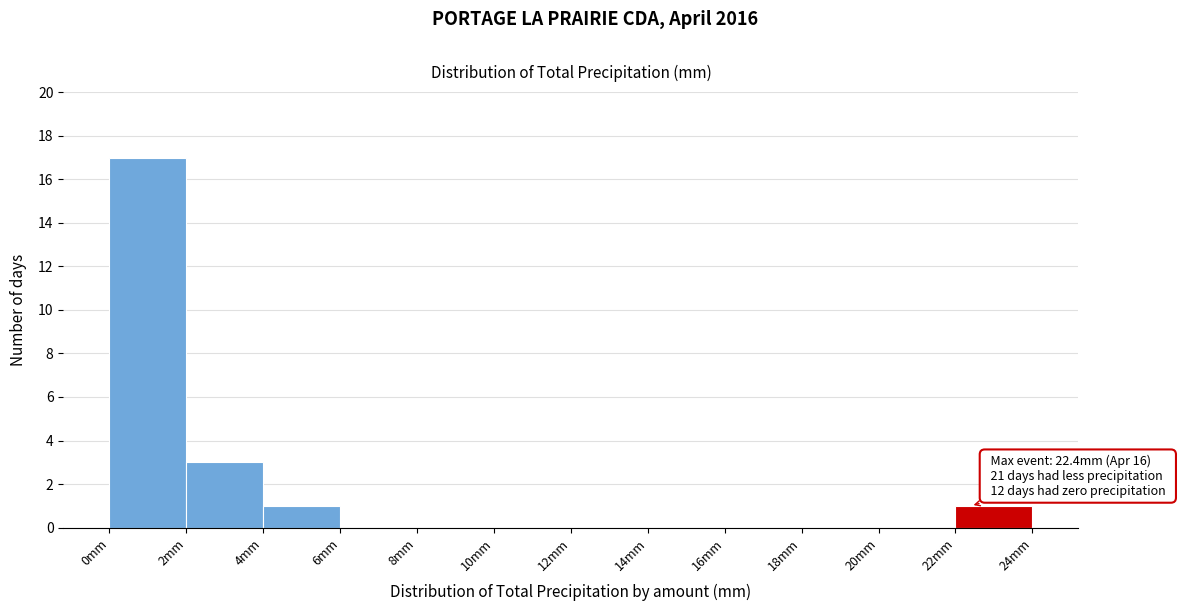

Which range on the x-axis has the tallest bar?

0 to 2